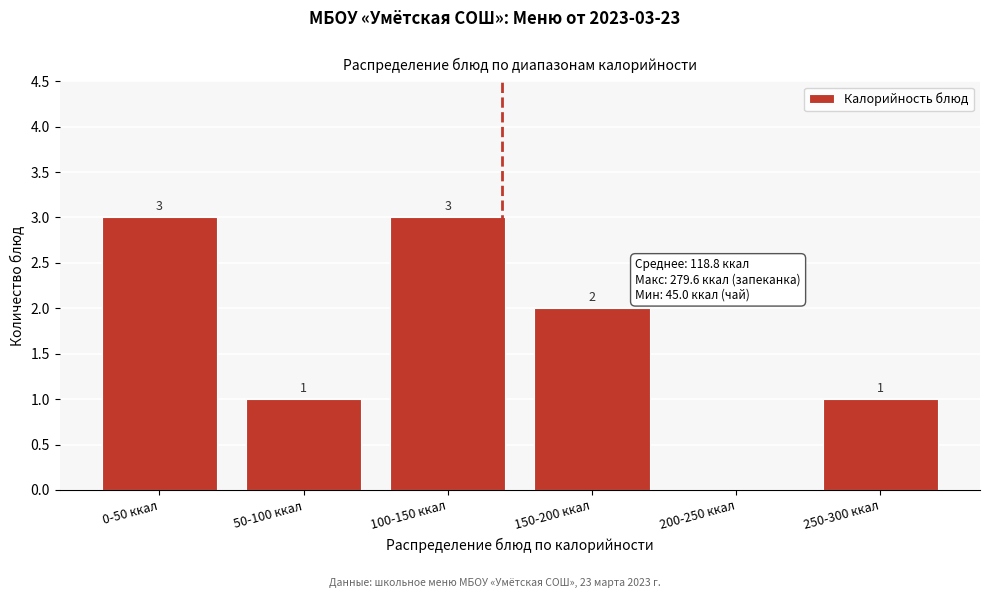

Reading left to right, extract all data points from this chart.

0-50 ккал=3	50-100 ккал=1	100-150 ккал=3	150-200 ккал=2	200-250 ккал=0	250-300 ккал=1